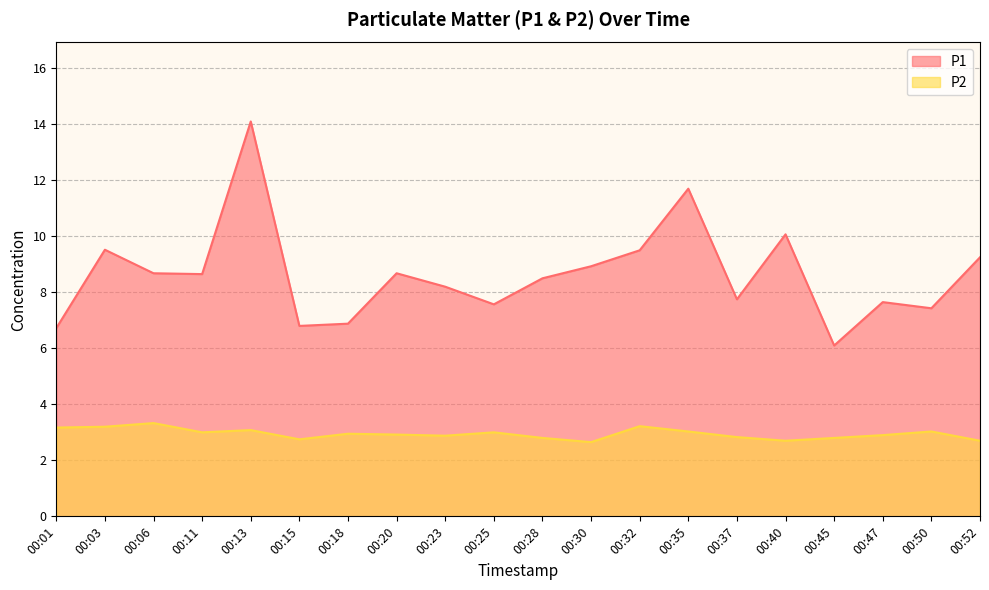

List the labels in order of P2 value, smallest first.

00:30, 00:40, 00:52, 00:15, 00:28, 00:45, 00:37, 00:23, 00:47, 00:20, 00:18, 00:11, 00:25, 00:35, 00:50, 00:13, 00:01, 00:03, 00:32, 00:06